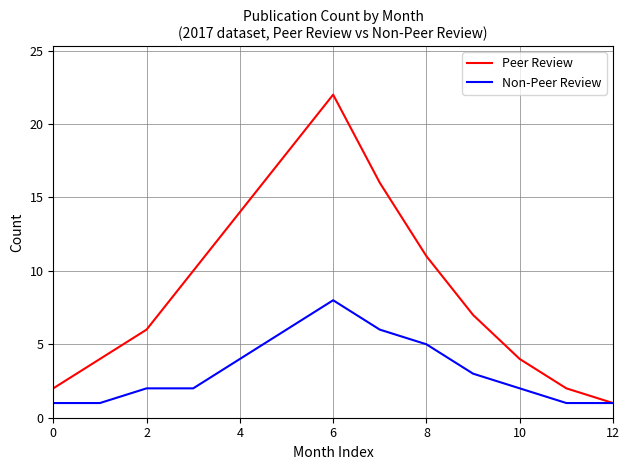

True or false: Non-Peer Review has more than 2 points higher than both neighbors.

False